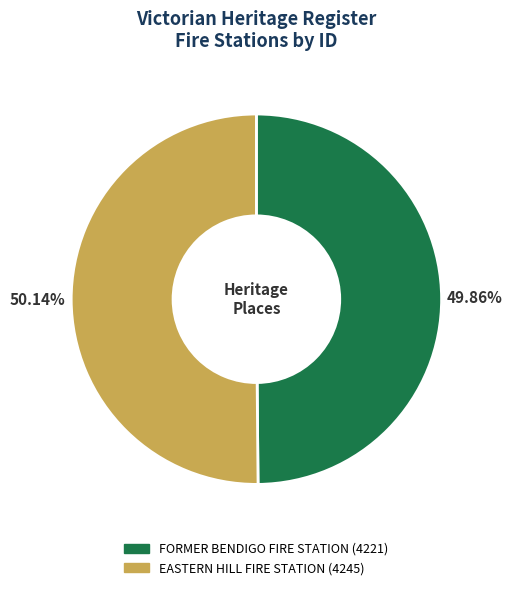

Approximately how many times larger is the value at EASTERN HILL FIRE STATION compared to FORMER BENDIGO FIRE STATION?

1.0